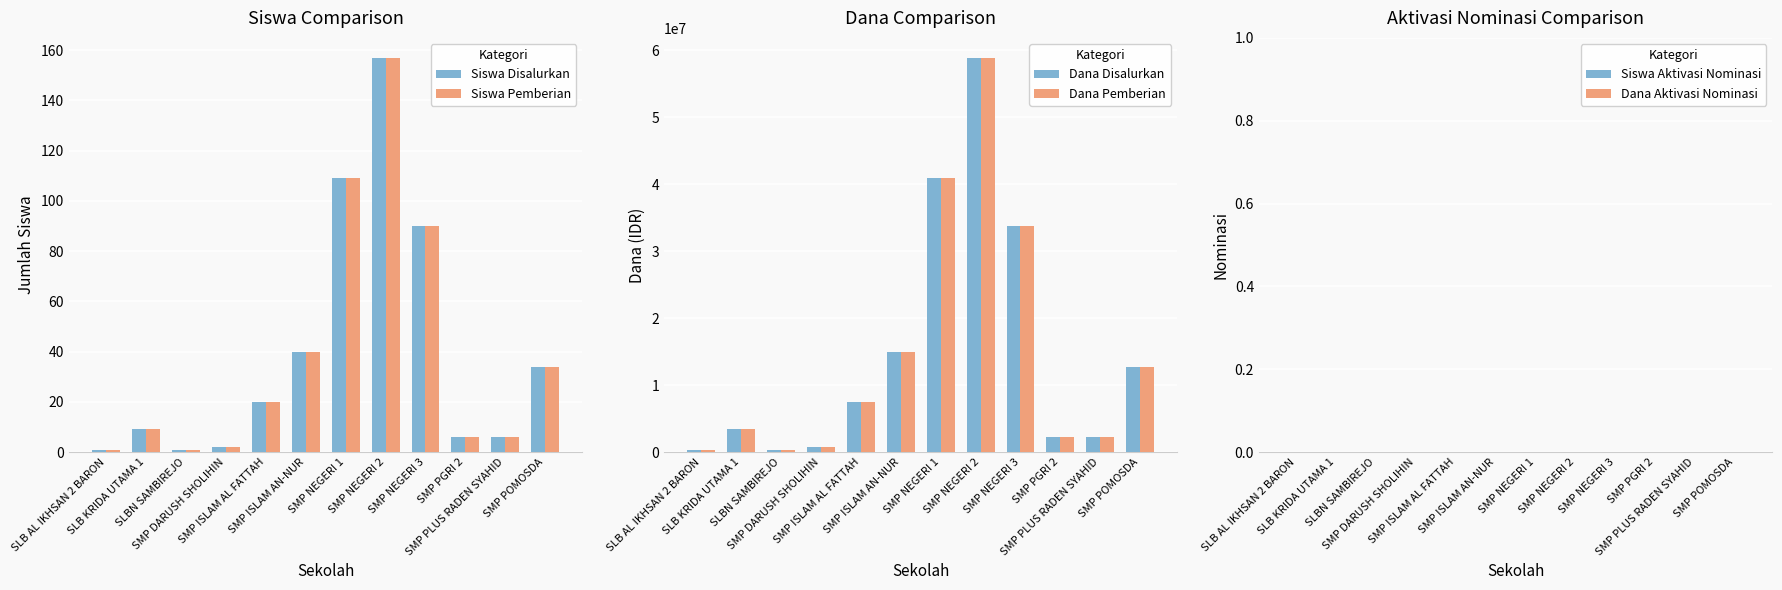

How many distinct data groups are displayed?

6